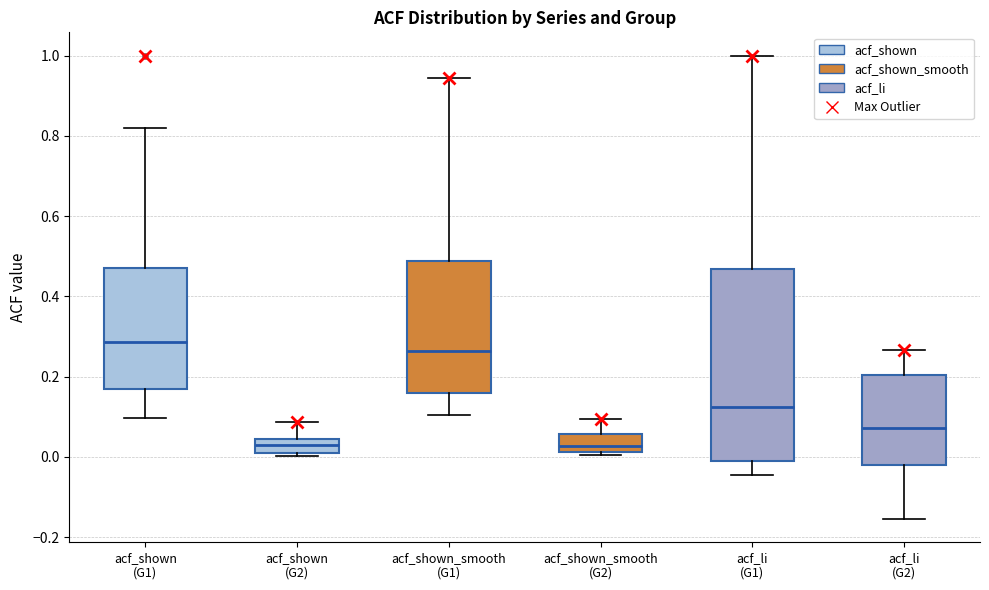

Comparing the boxes themselves (not the whiskers), which one is the tallest?

acf_li (G1)